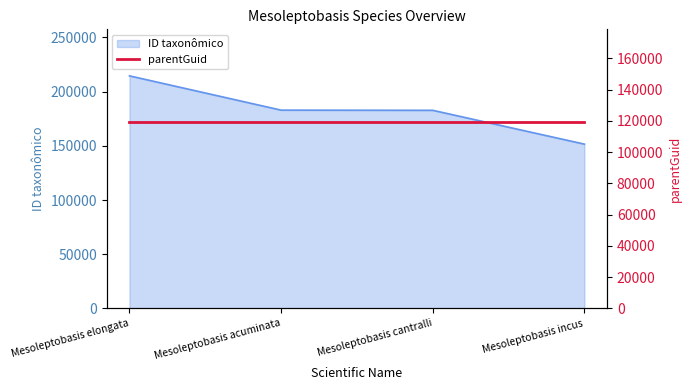

Reading left to right, list all the values displayed in this chart.

Mesoleptobasis elongata=214610	Mesoleptobasis acuminata=182974	Mesoleptobasis cantralli=182812	Mesoleptobasis incus=151608